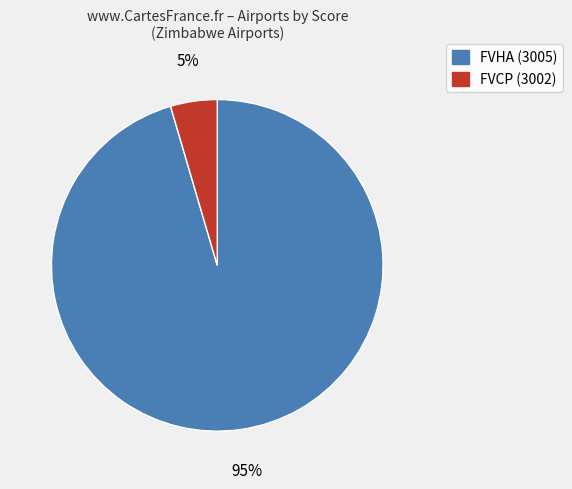

Count the number of slices in the pie.

2